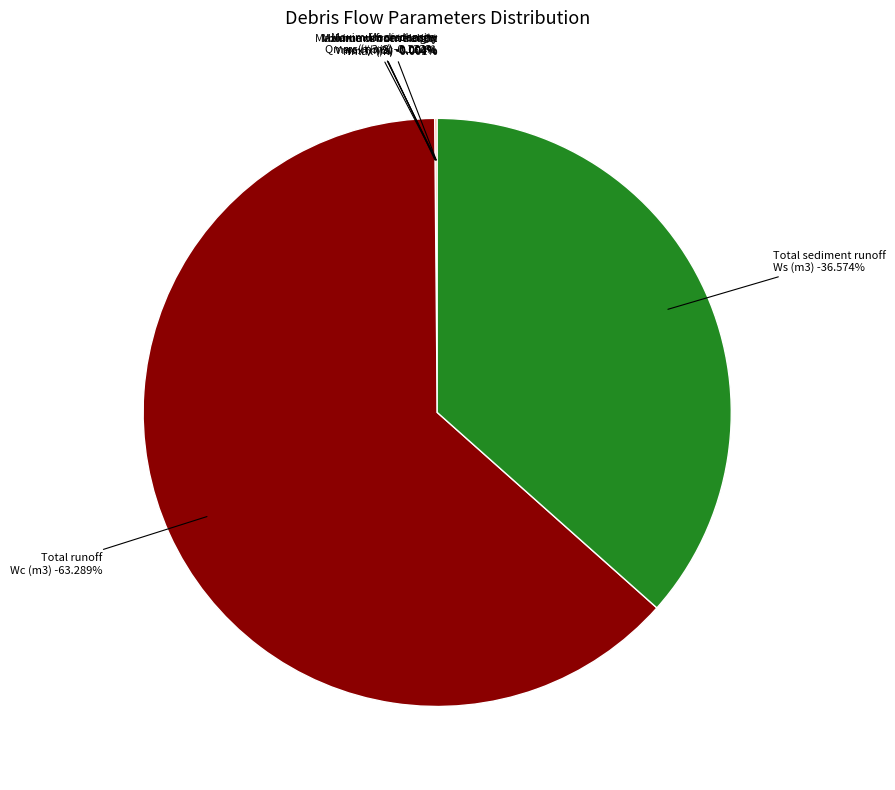

What is the ratio of the value at Mean density
γc (t/m3) to the value at Maximum front height
Hmax (m)?

1.6